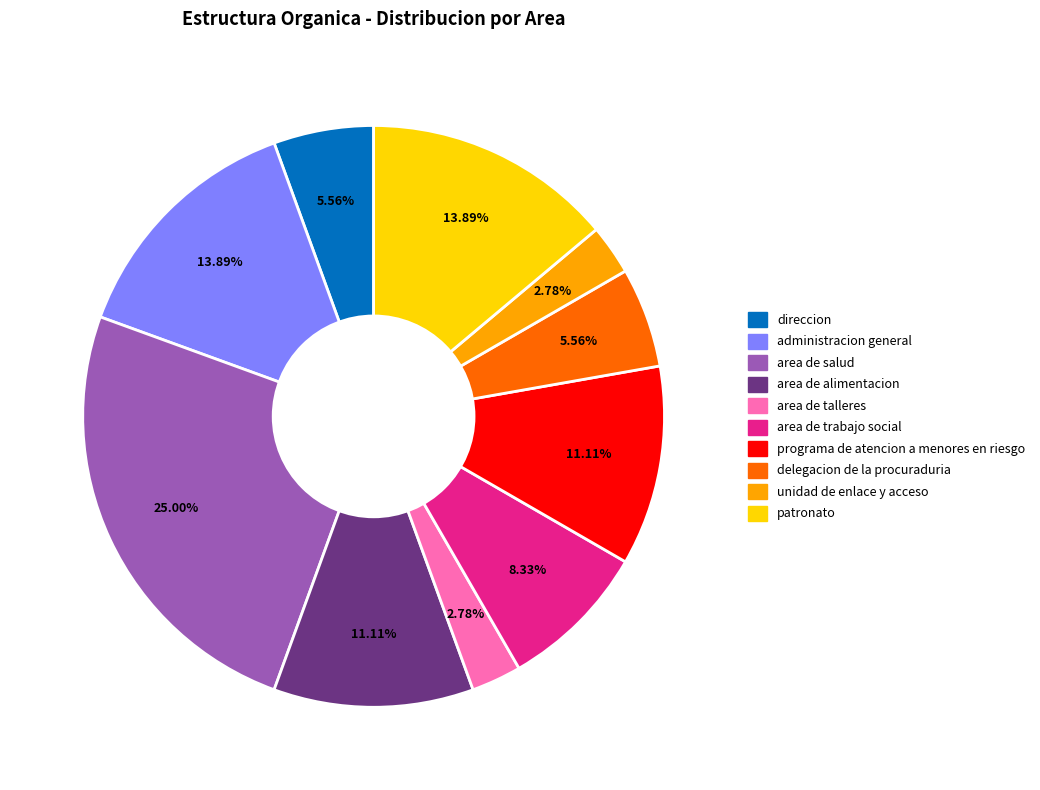

What is the ratio of the value at area de talleres to the value at delegacion de la procuraduria?

0.5